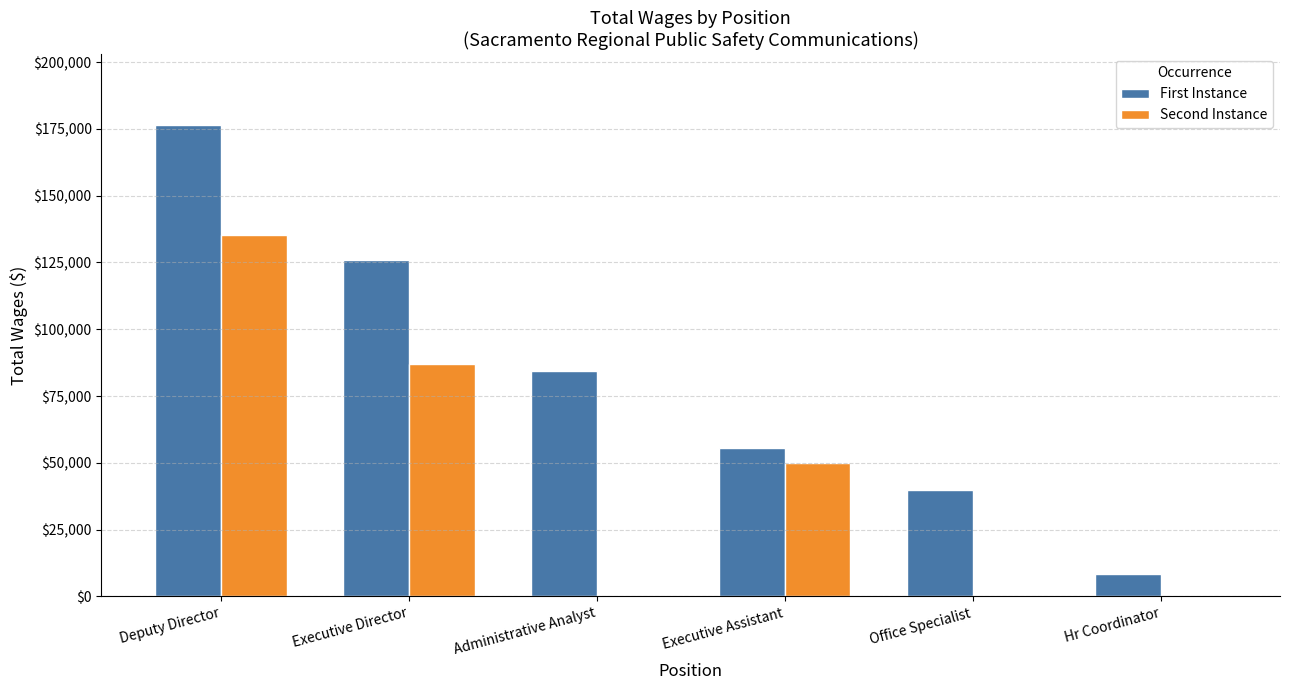

Which series has the largest total across all categories?

First Instance